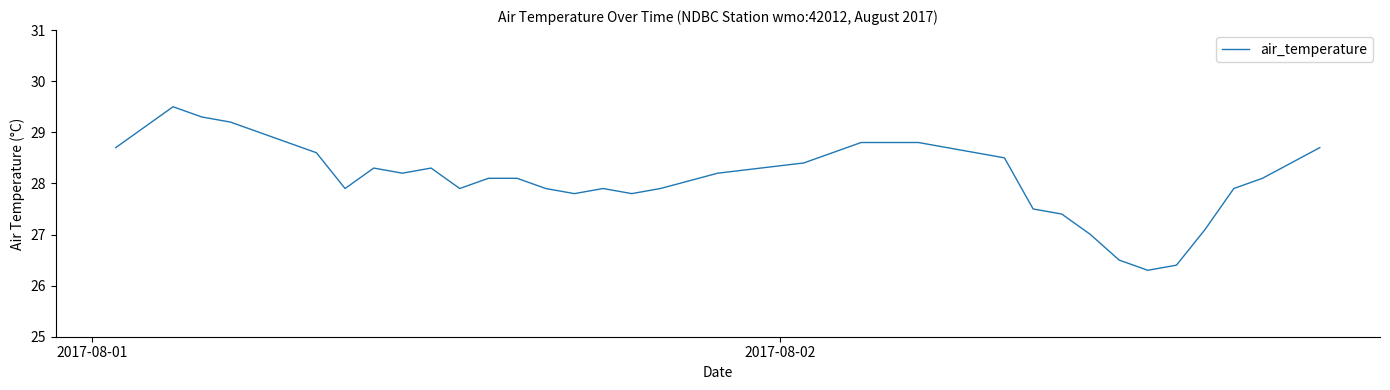

How many lines are shown in the chart?

1